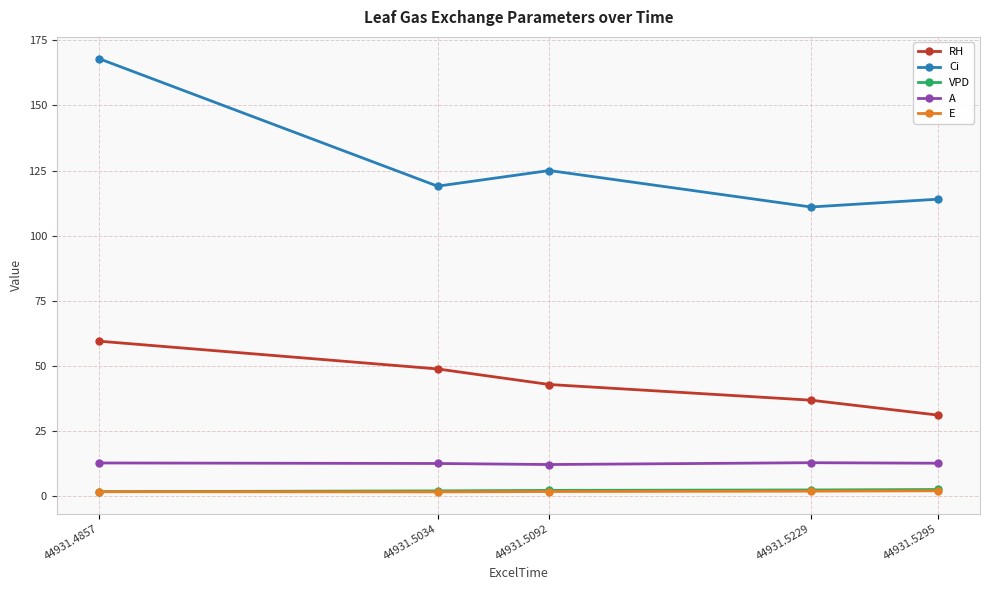

Between 44931.4857 and 44931.5229, which series saw the biggest shift?

Ci